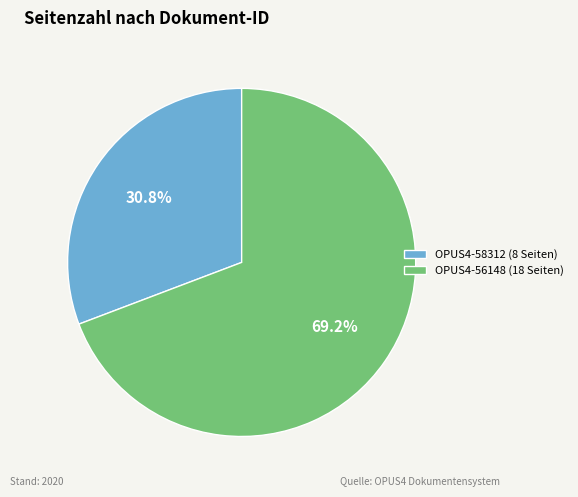

Combined, what portion of the pie is OPUS4-56148 and OPUS4-58312?

100.0%